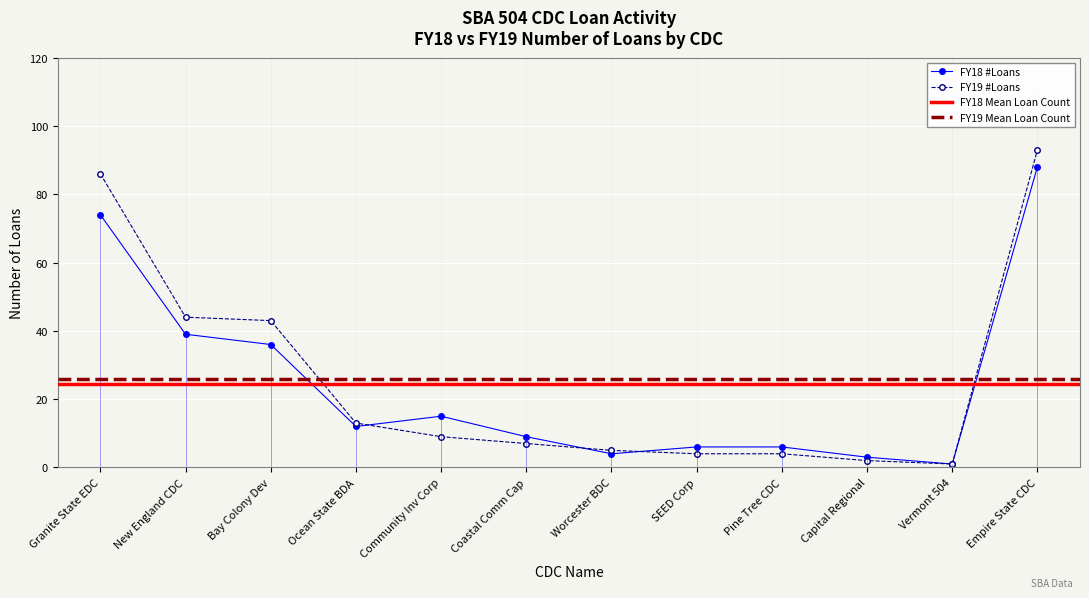

Which series has the widest spread of values?

FY19 #Loans